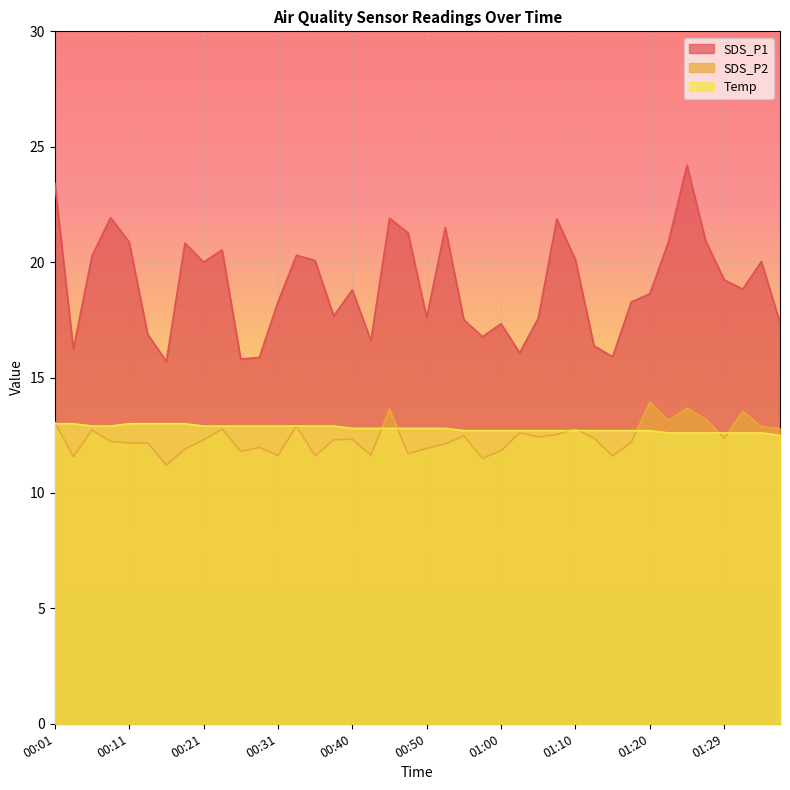

How many data points in SDS_P2 are above 12?

27